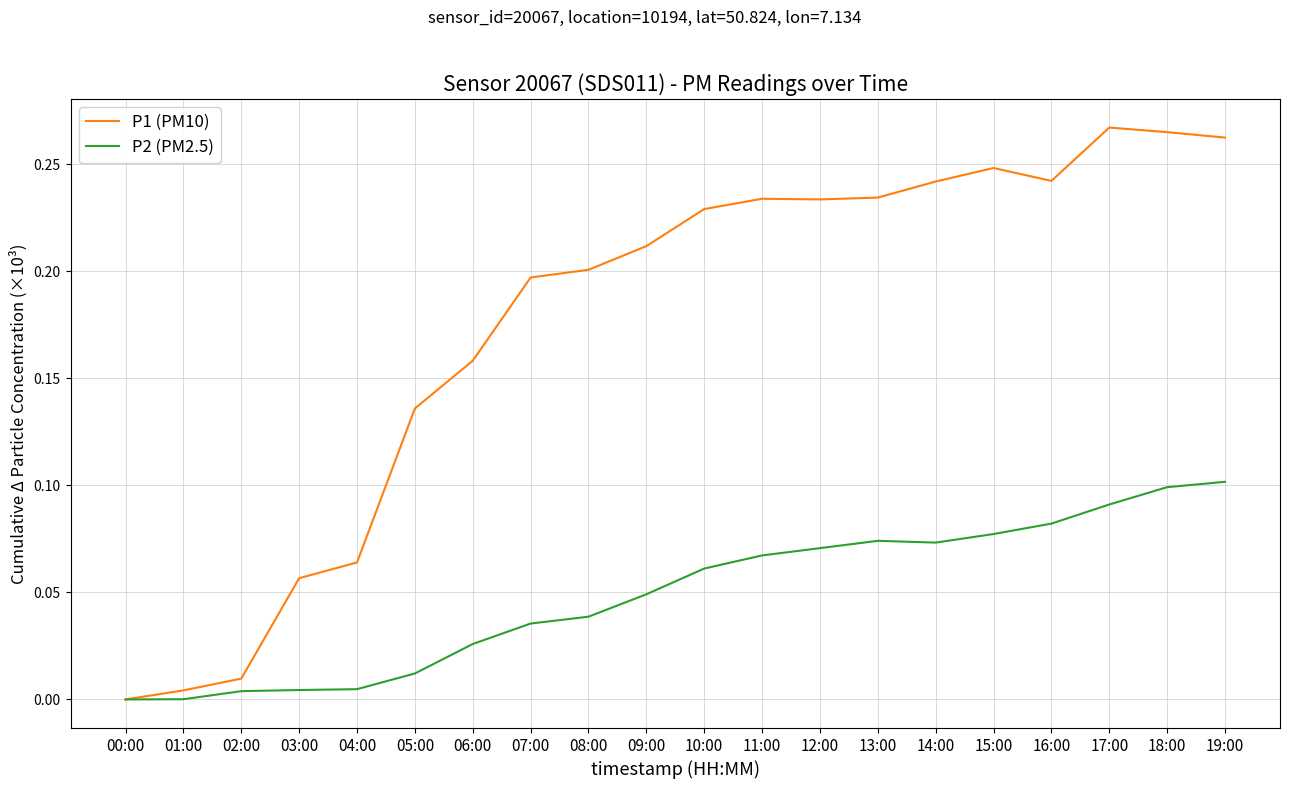

Which series has the widest spread of values?

P1 (PM10)